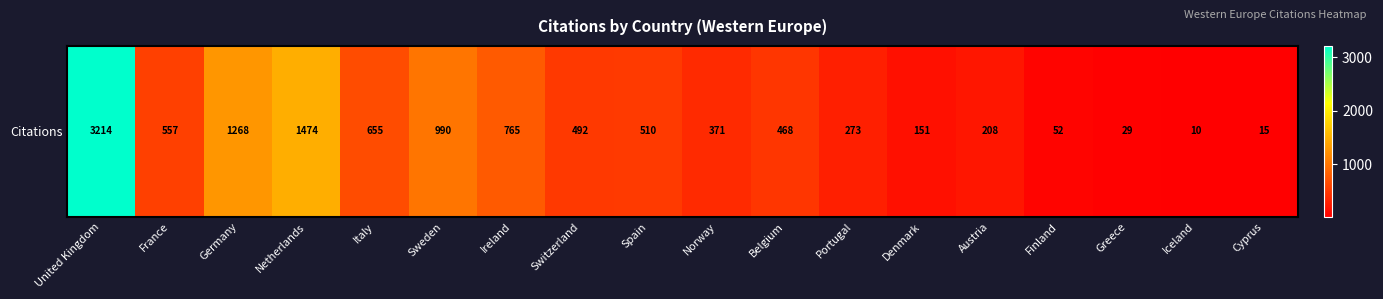

Reading right to left, transcribe all the data shown in this chart.

Cyprus=15	Iceland=10	Greece=29	Finland=52	Austria=208	Denmark=151	Portugal=273	Belgium=468	Norway=371	Spain=510	Switzerland=492	Ireland=765	Sweden=990	Italy=655	Netherlands=1474	Germany=1268	France=557	United Kingdom=3214